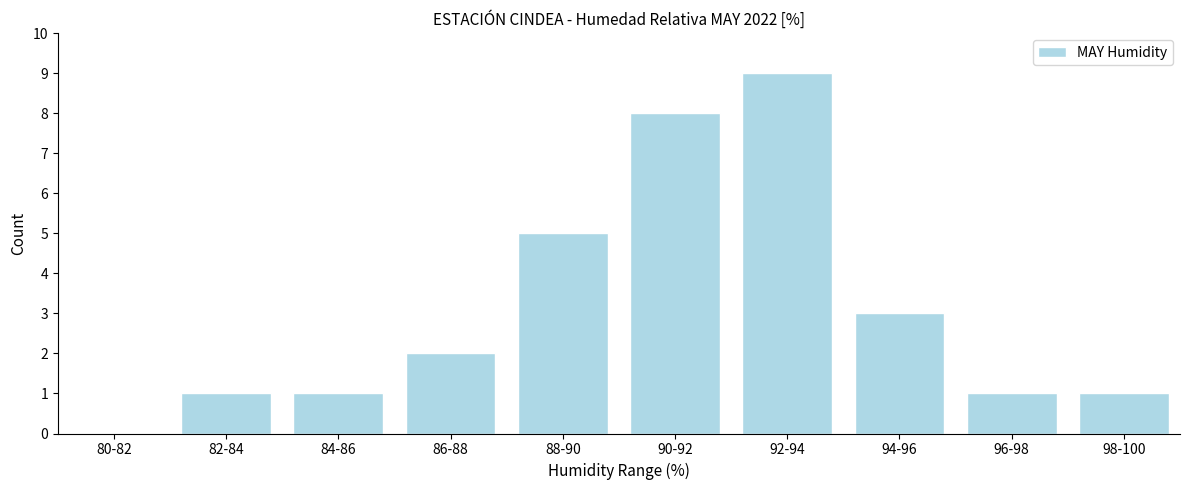

Reading left to right, transcribe all the data shown in this chart.

80-82=0	82-84=1	84-86=1	86-88=2	88-90=5	90-92=8	92-94=9	94-96=3	96-98=1	98-100=1